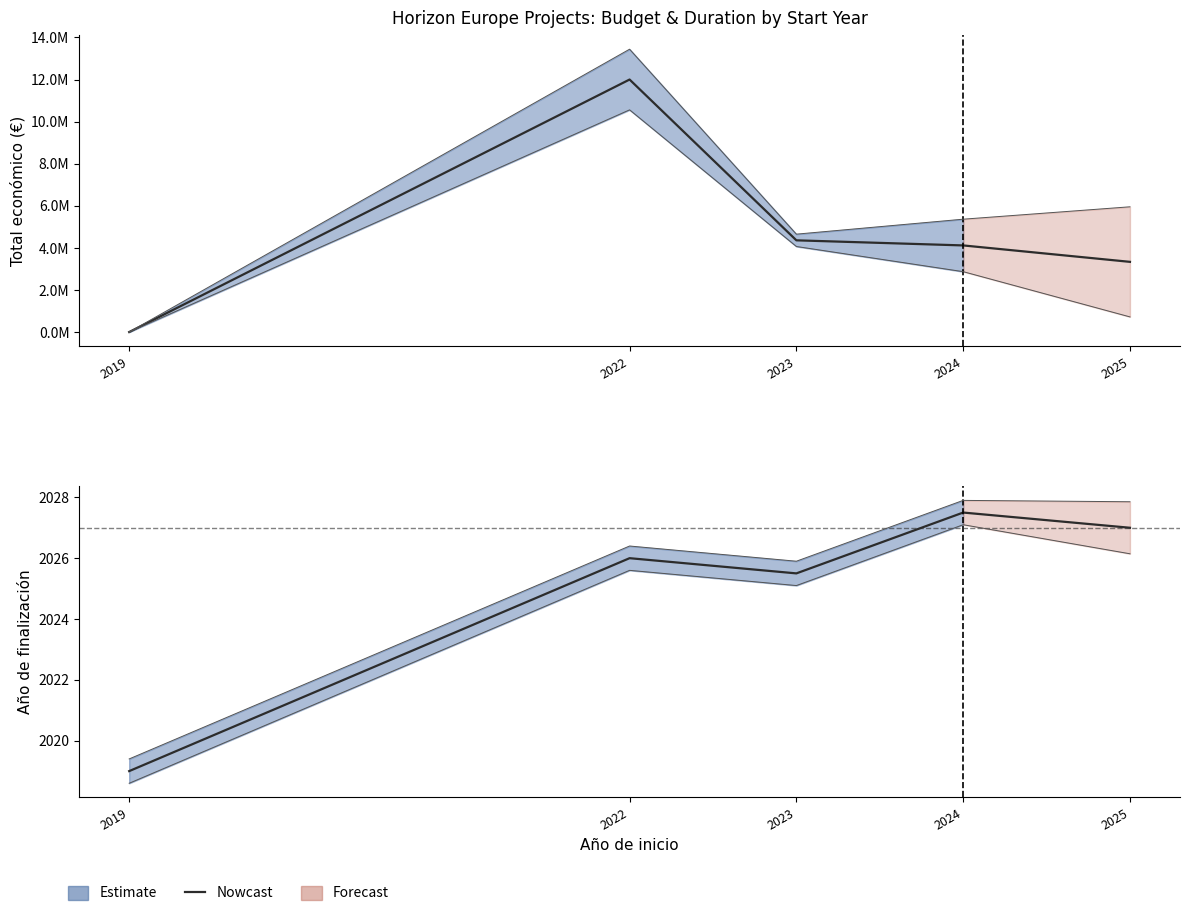

True or false: there are more than 0 points higher than both neighbors.

True